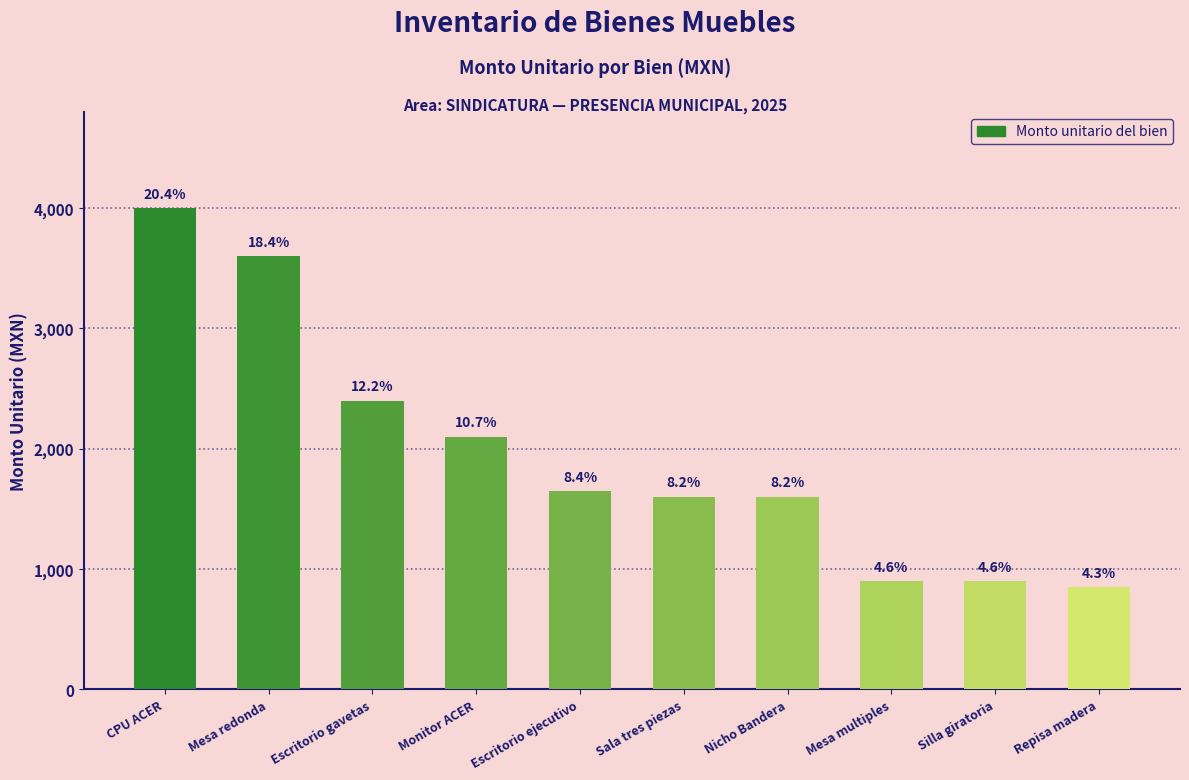

What is the approximate value at Escritorio gavetas, to the nearest 100?

2400